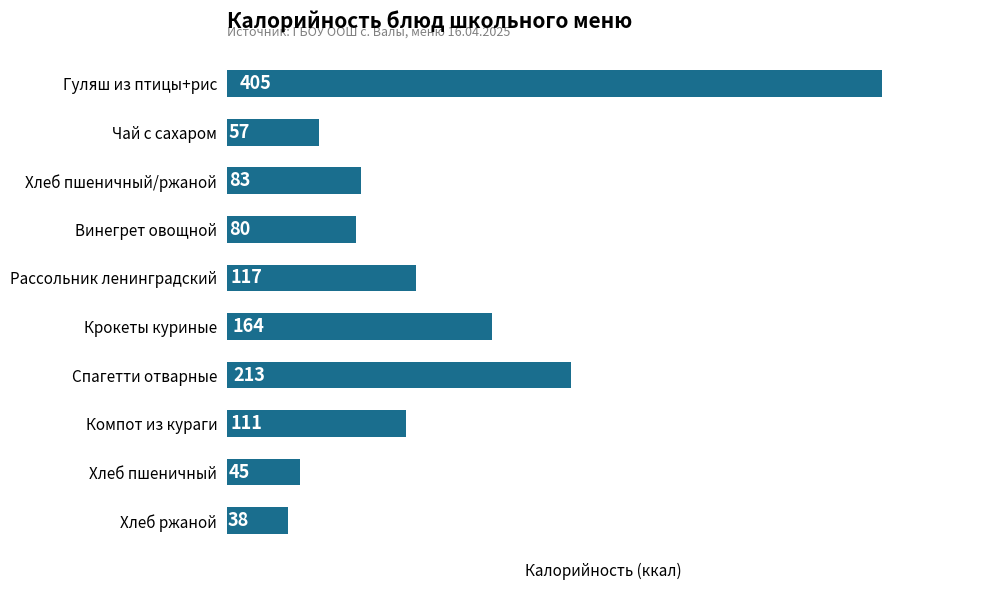

Between Хлеб пшеничный and Хлеб пшеничный/ржаной, which is larger?

Хлеб пшеничный/ржаной